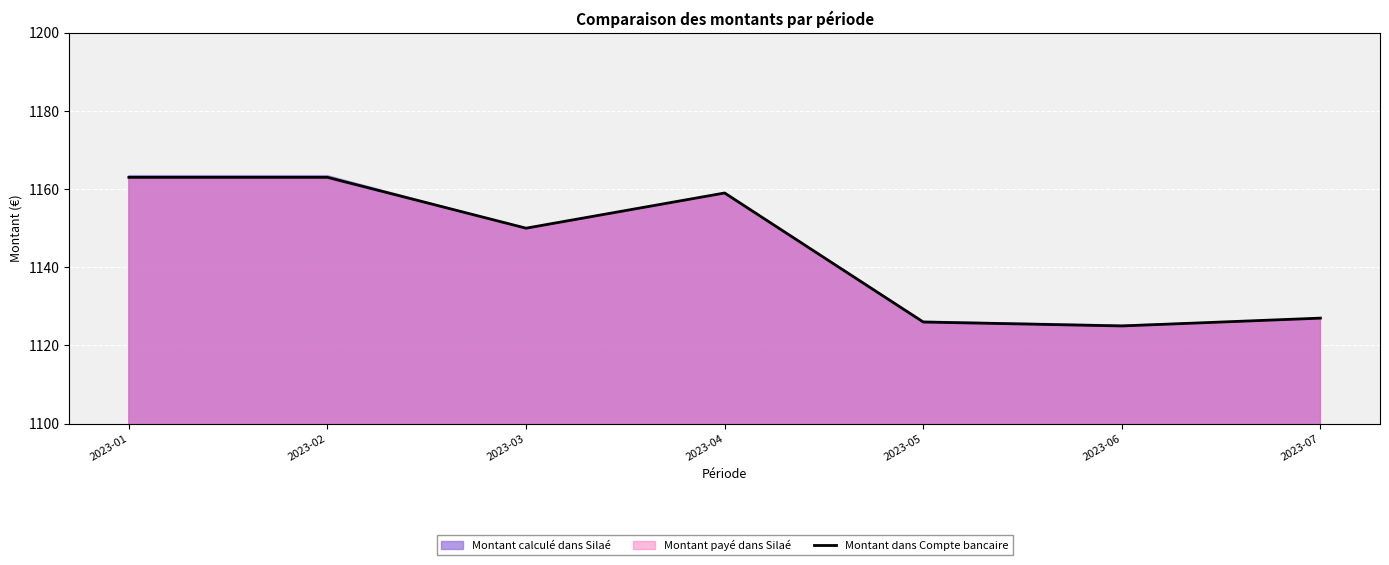

What is the value of the 3rd point from the left?

1150